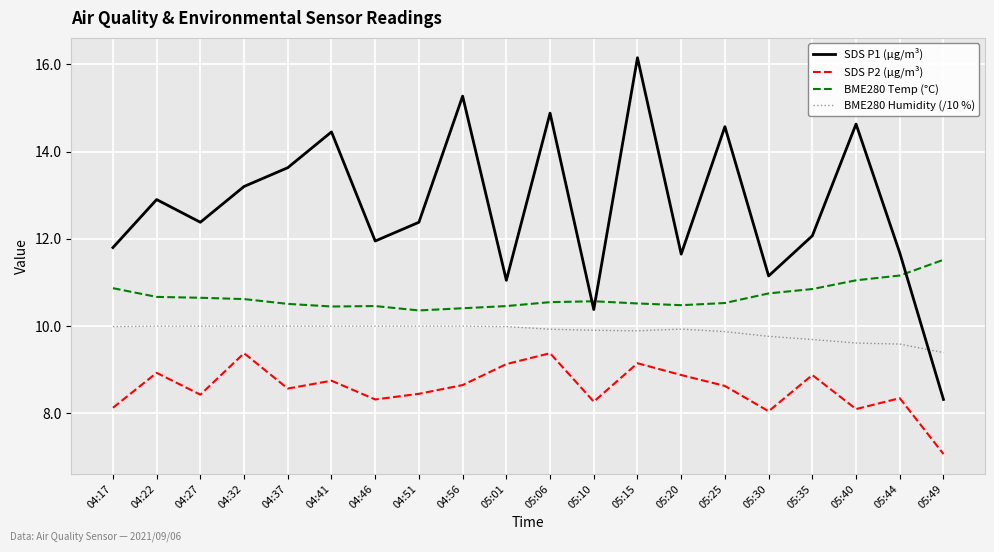

How many lines are shown in the chart?

4